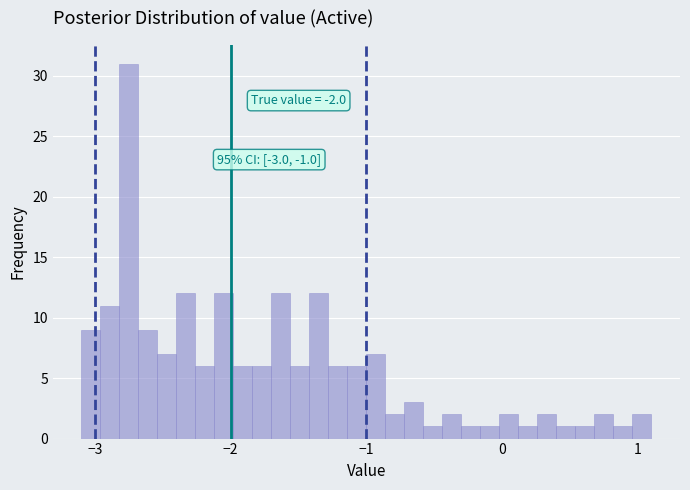

Read against the x-axis, roughly where is the centre of the tallest bar?

-2.7